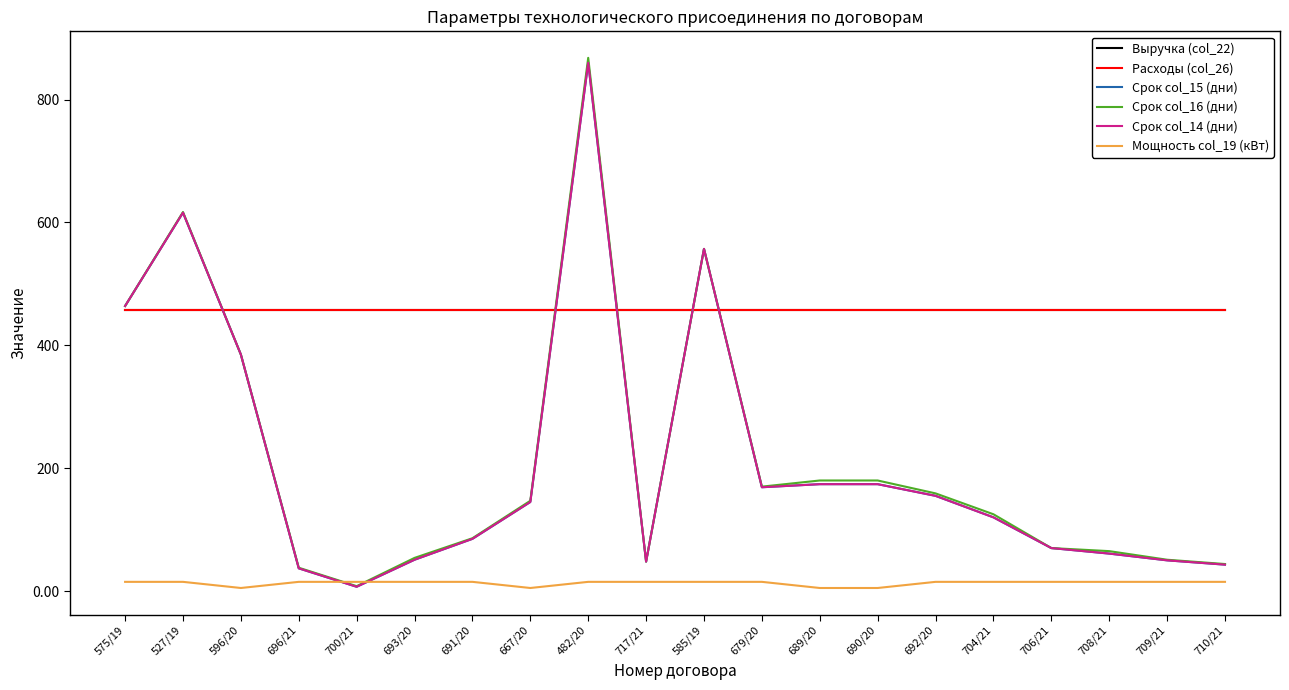

At which category does Срок col_16 (дни) reach its first local peak?

527/19